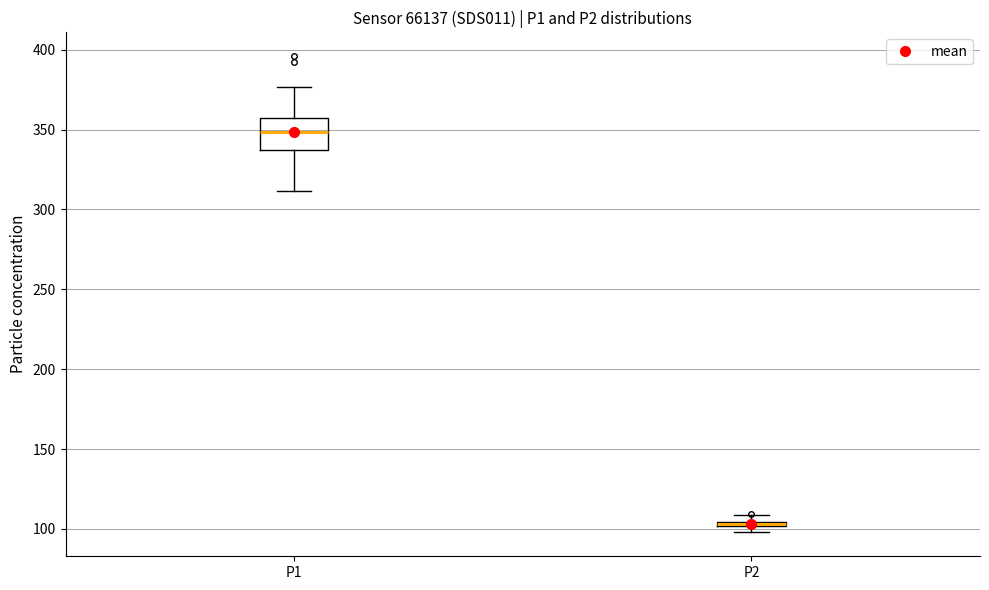

Where does the upper whisker of the box for P1 end on the y-axis? The values are not printed on the chart, so give them approximately, as read against the axis.

375